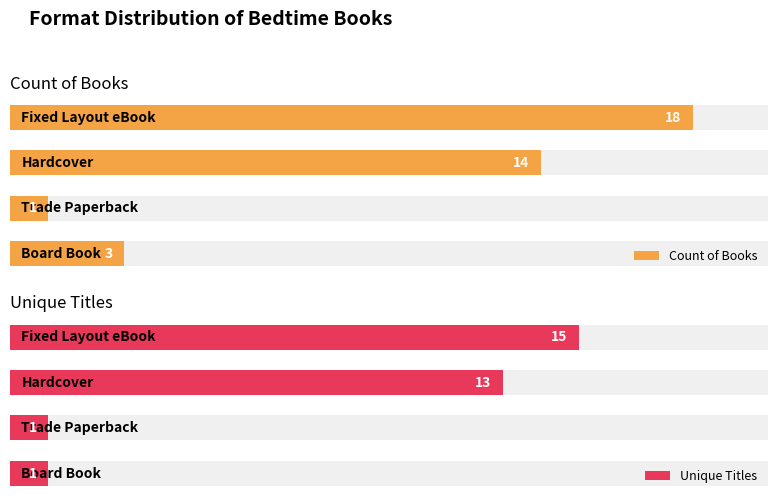

What is the maximum value shown in the chart?

18